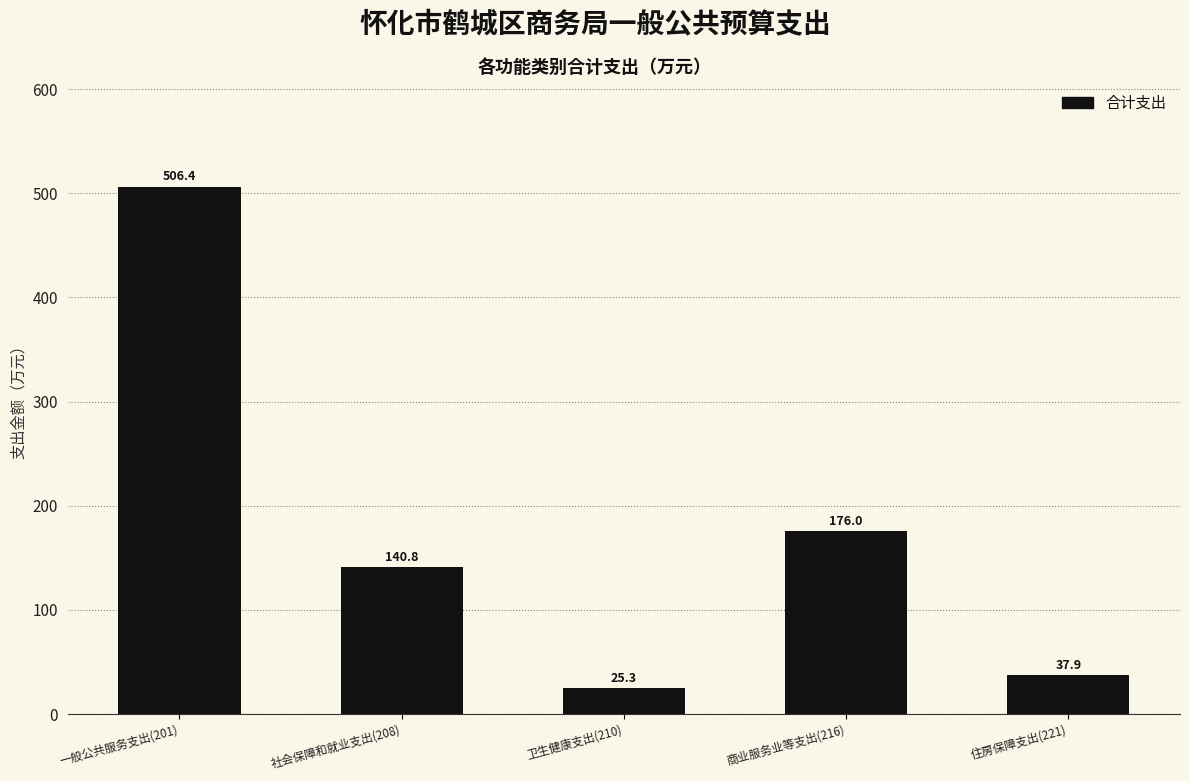

Reading left to right, extract all data points from this chart.

506.4	140.8	25.3	176.0	37.9